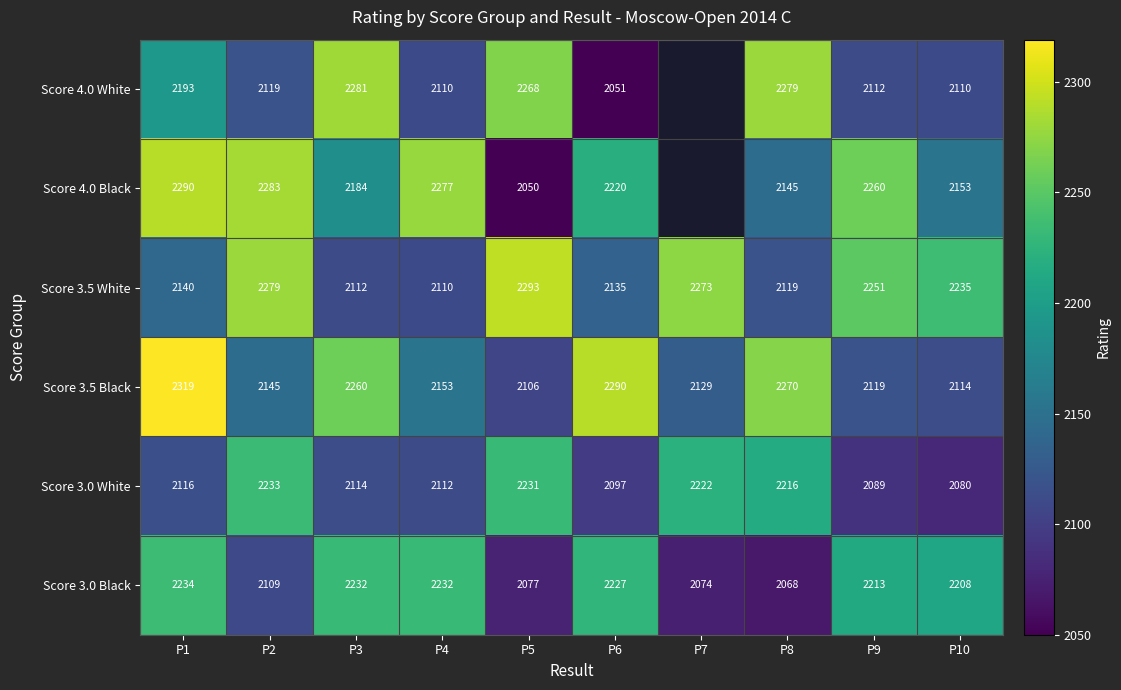

Between P3 and P4, which series saw the biggest shift?

Score 4.0 White